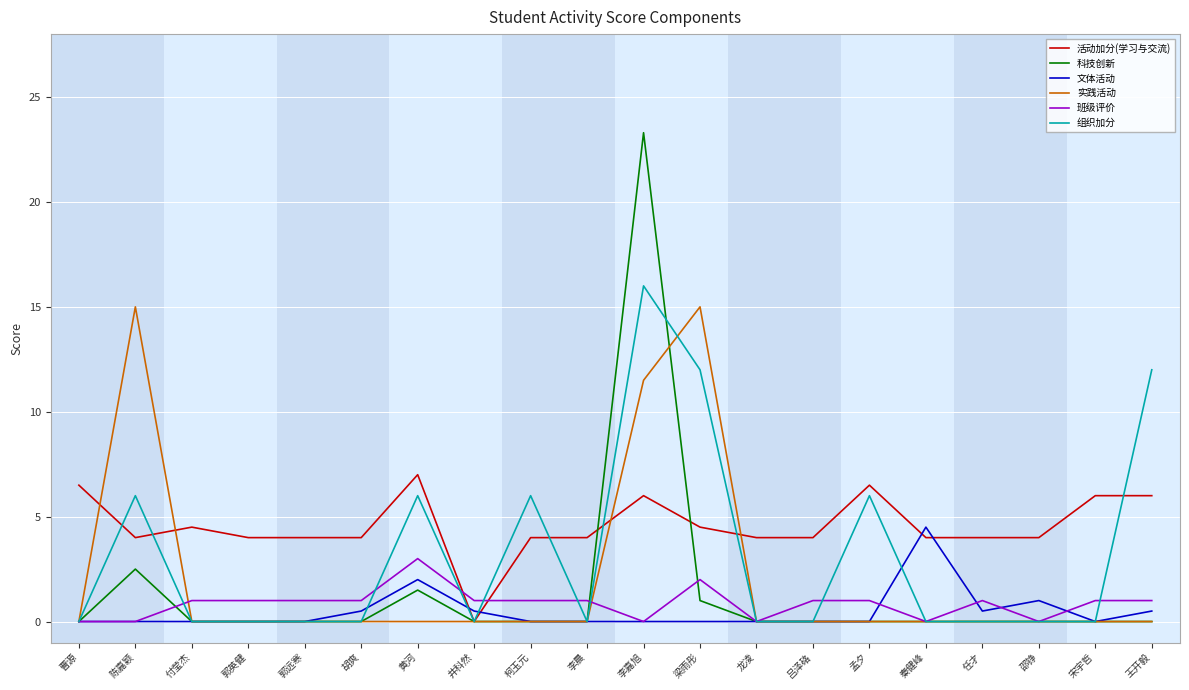

Between 梁雨彤 and 吕泽硌, which series saw the biggest shift?

实践活动